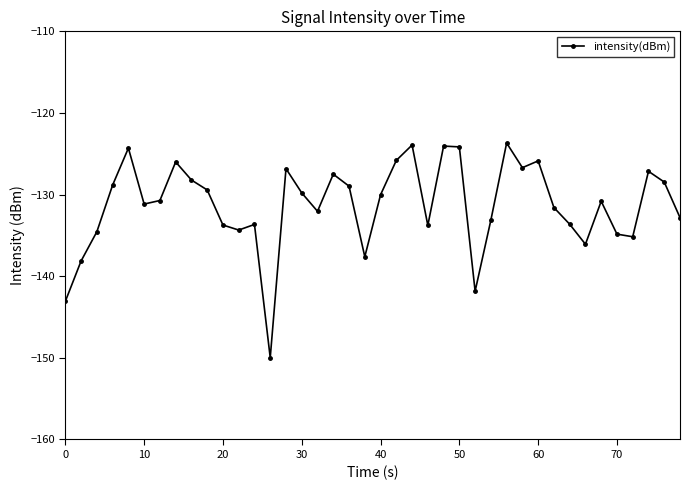

True or false: the data has more than 1 interior local peaks.

True